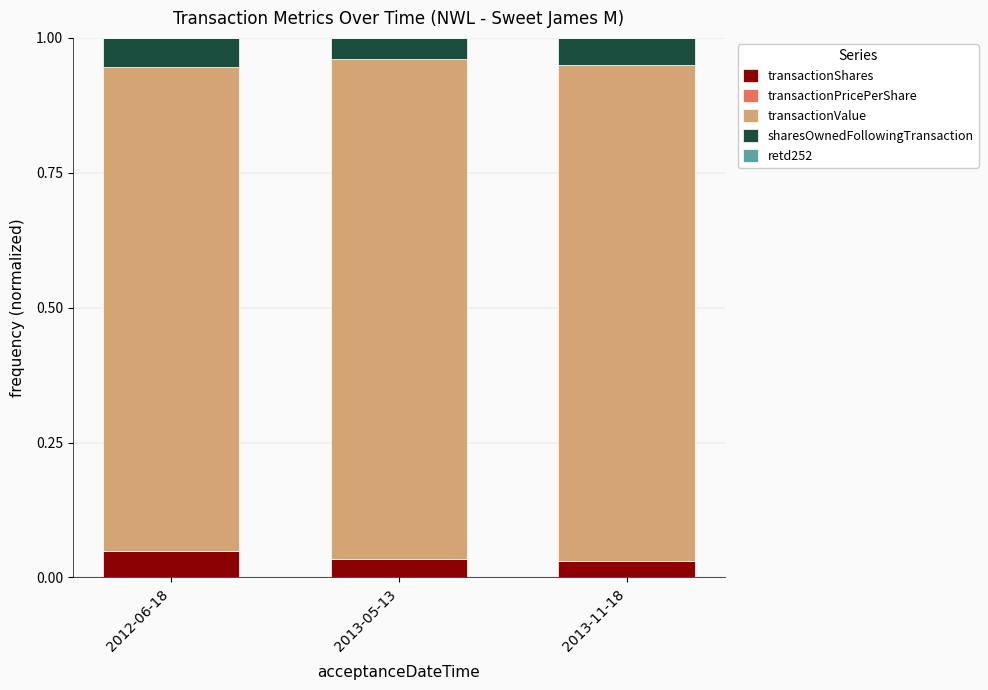

Count the number of data series in this chart.

5